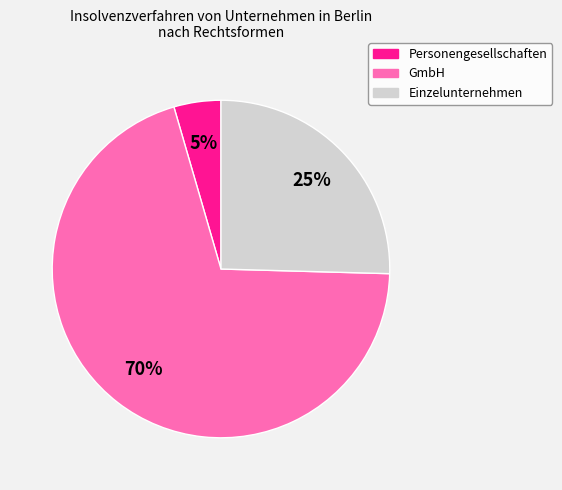

To the nearest percent, what is the average slice percentage?

33%